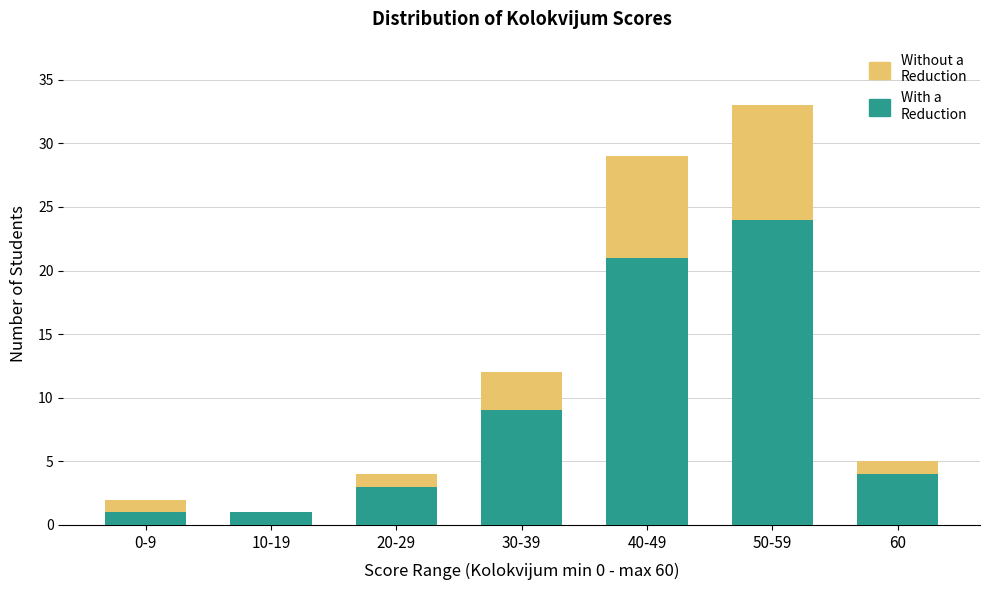

At which category is the sum across all series the highest?

50-59